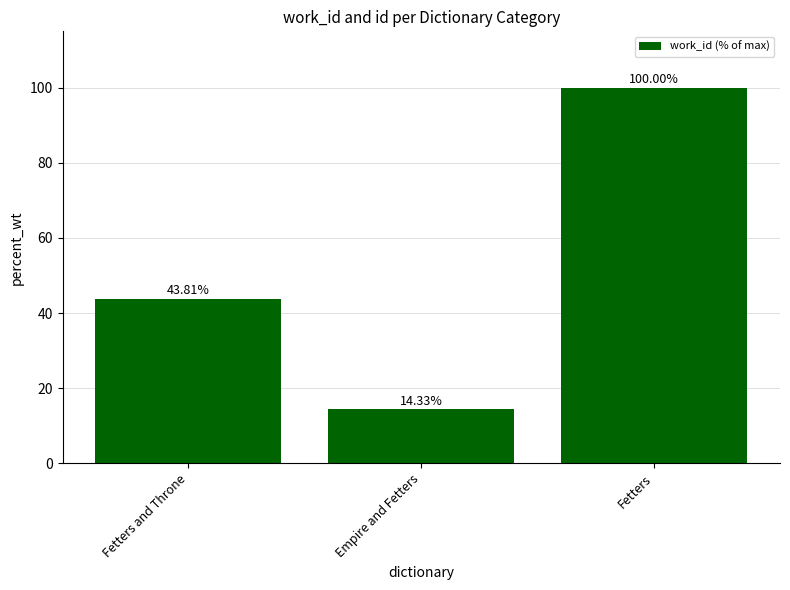

Is it true that the value at Fetters and Throne is 43.8?

True